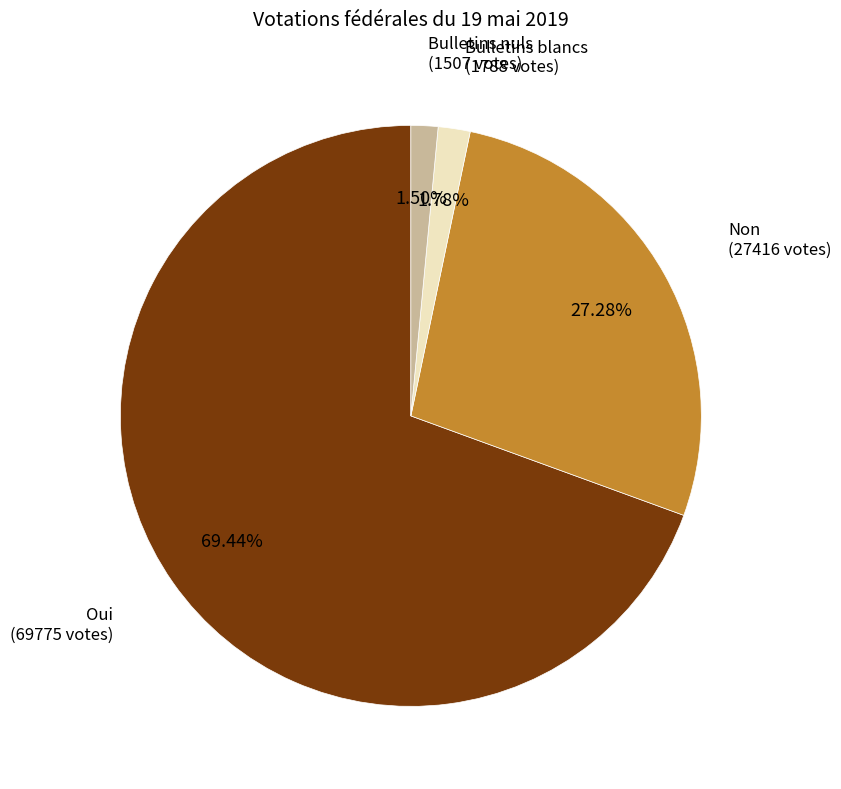

To the nearest percent, what portion does Oui represent?

69%